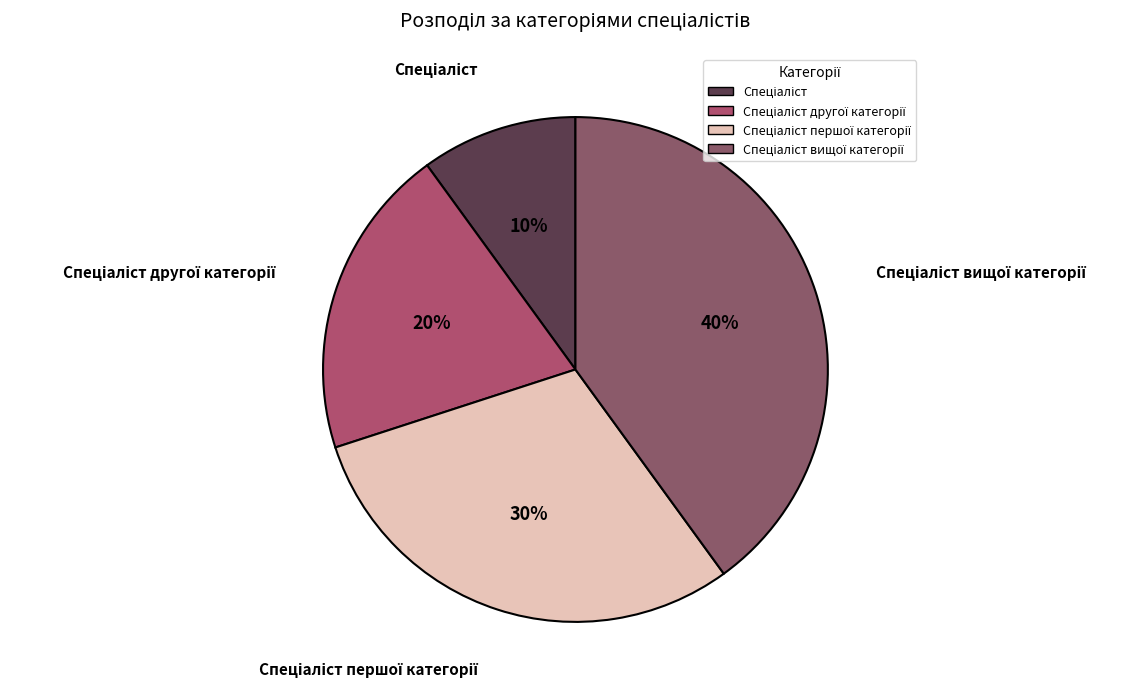

Is there any slice that represents more than half of the pie?

No